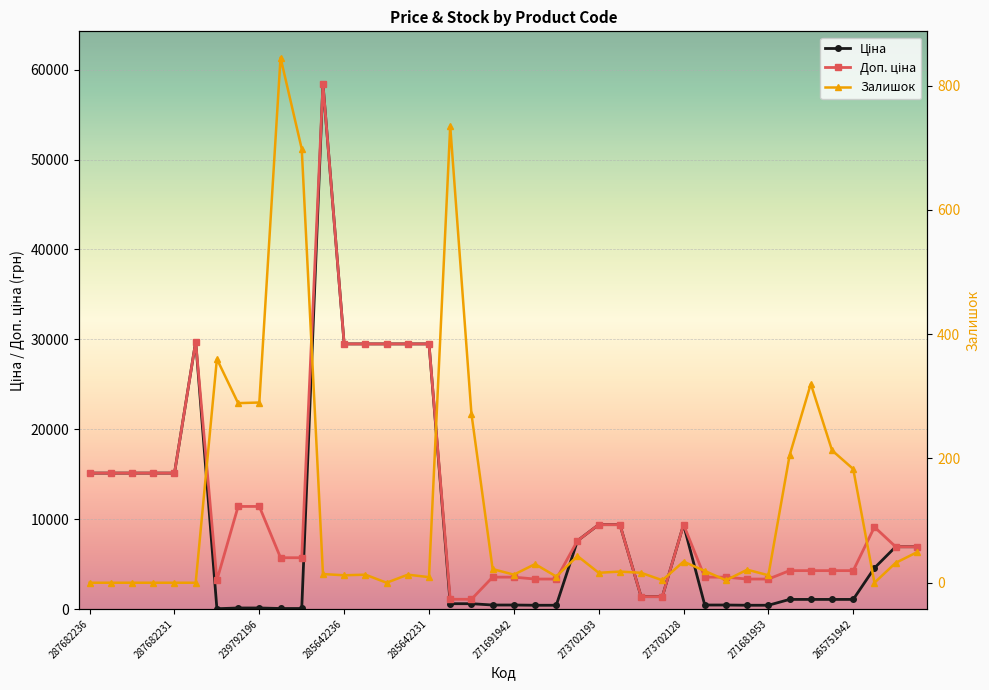

What is the value of the Ціна point at the 26th from the left?

9384.0